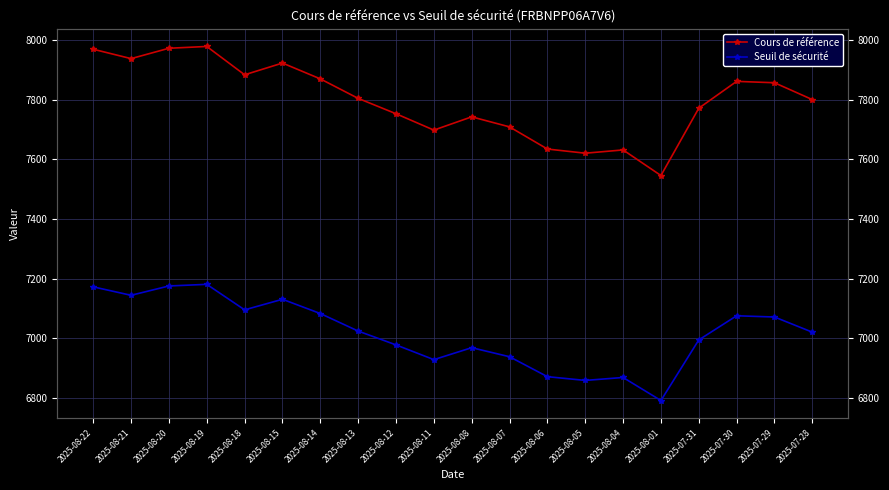

Is this an area chart (filled region under the line)?

No